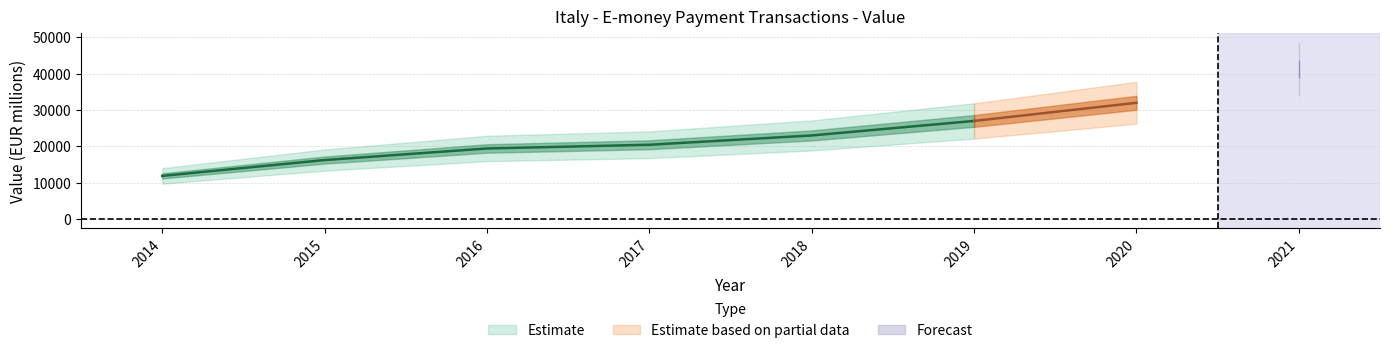

Reading left to right, extract all data points from this chart.

11854.0	16212.8	19397.6	20422.5	22982.0	26975.0	31969.9	41193.4